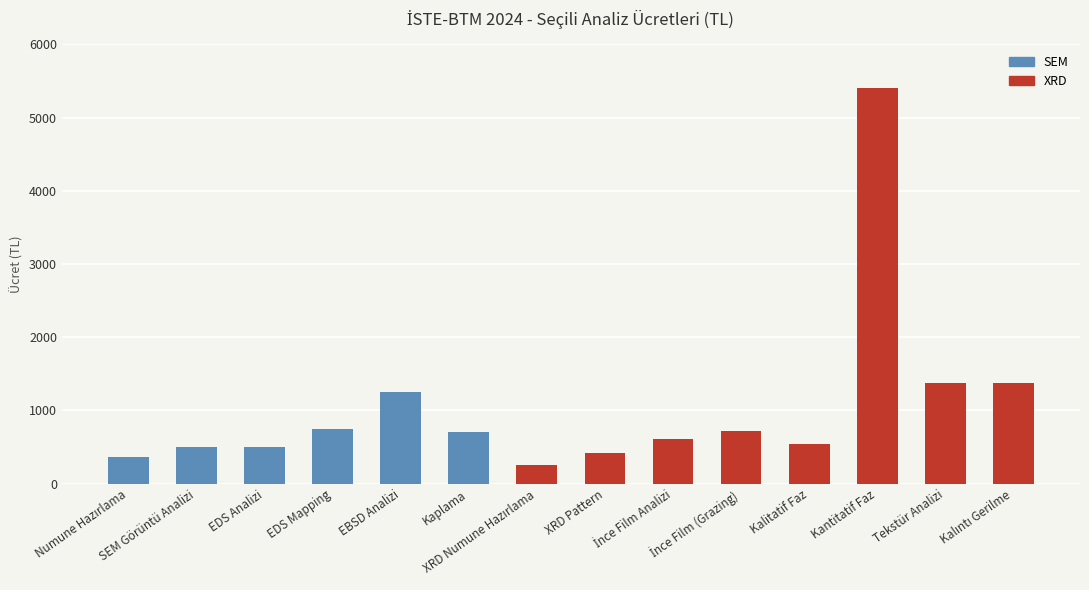

What is the value of the 9th bar from the left?

610